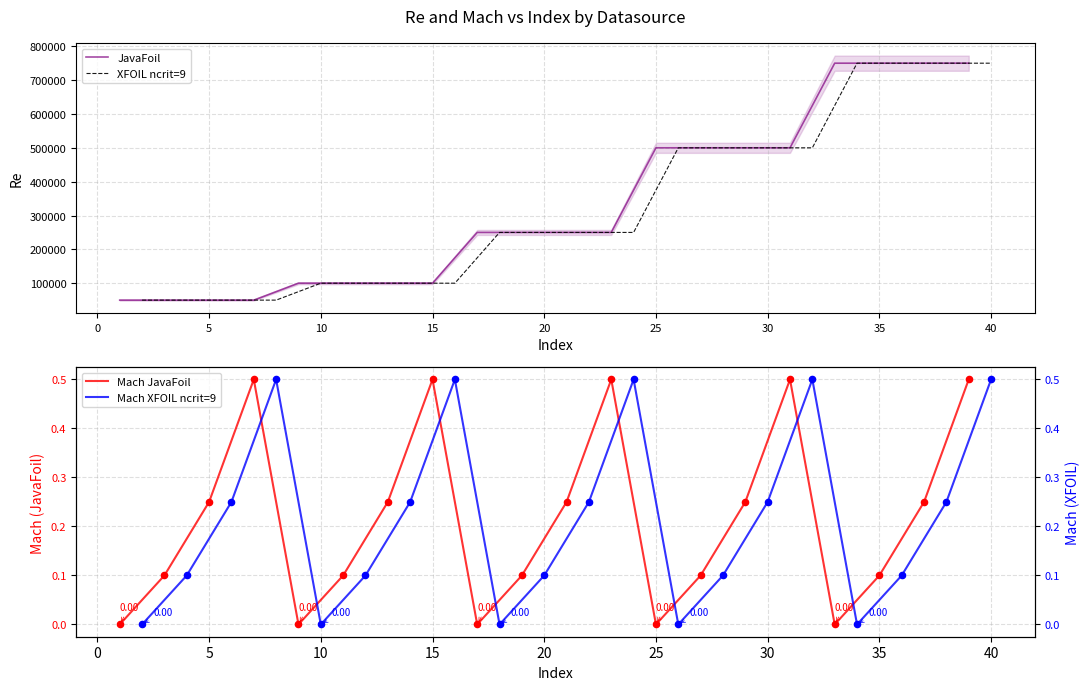

What are all the series names shown in the legend?

JavaFoil, XFOIL ncrit=9, Mach JavaFoil, Mach XFOIL ncrit=9